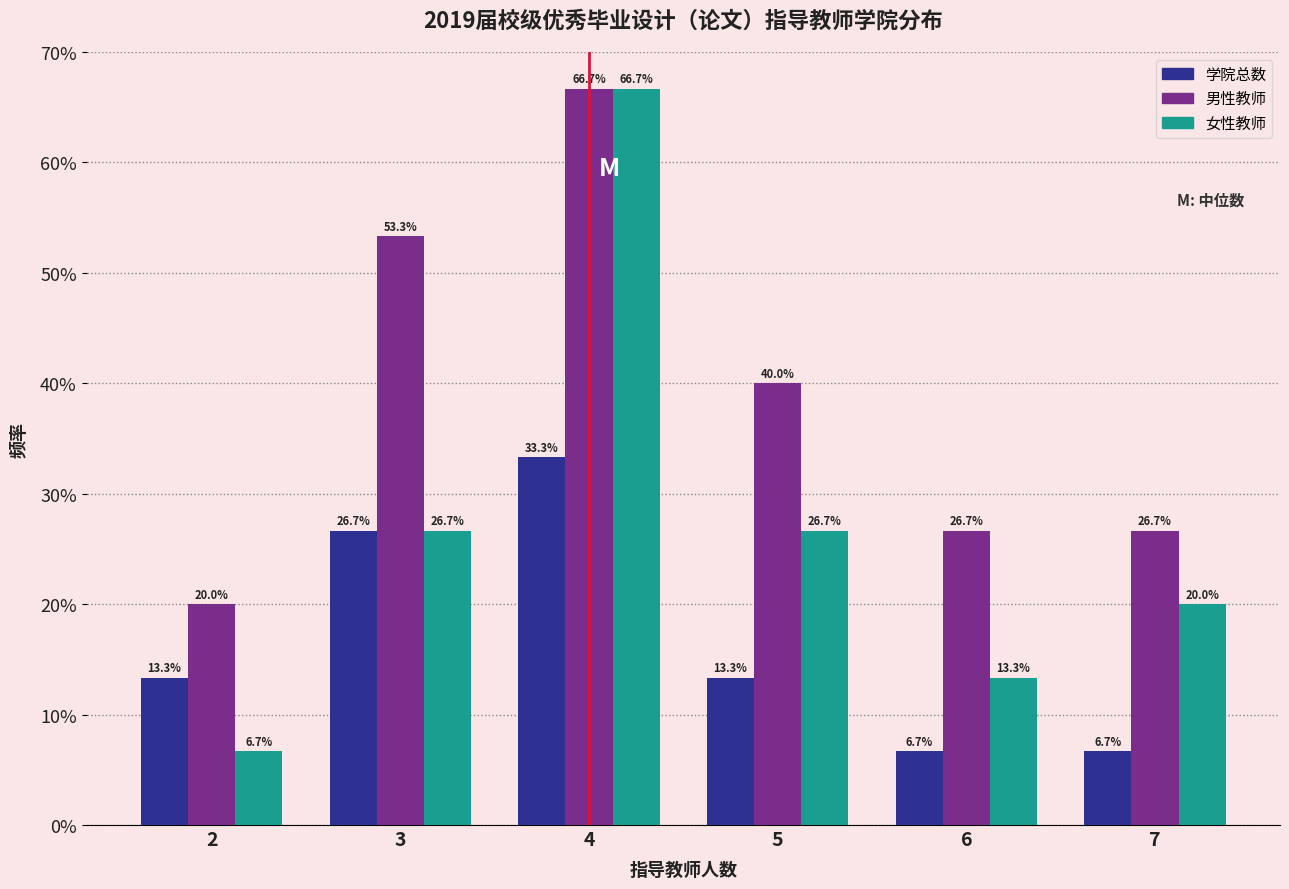

Reading right to left, what are all the values shown in this chart?

学院总数: 6.7	6.7	13.3	33.3	26.7	13.3
男性教师: 26.7	26.7	40.0	66.7	53.3	20.0
女性教师: 20.0	13.3	26.7	66.7	26.7	6.7